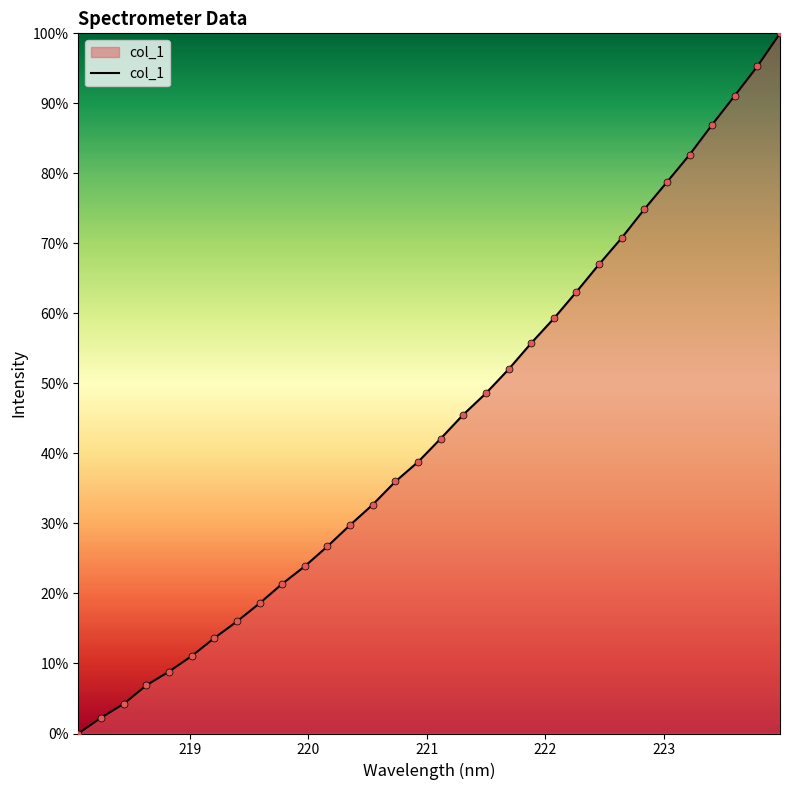

What is the greatest value displayed?

100.0